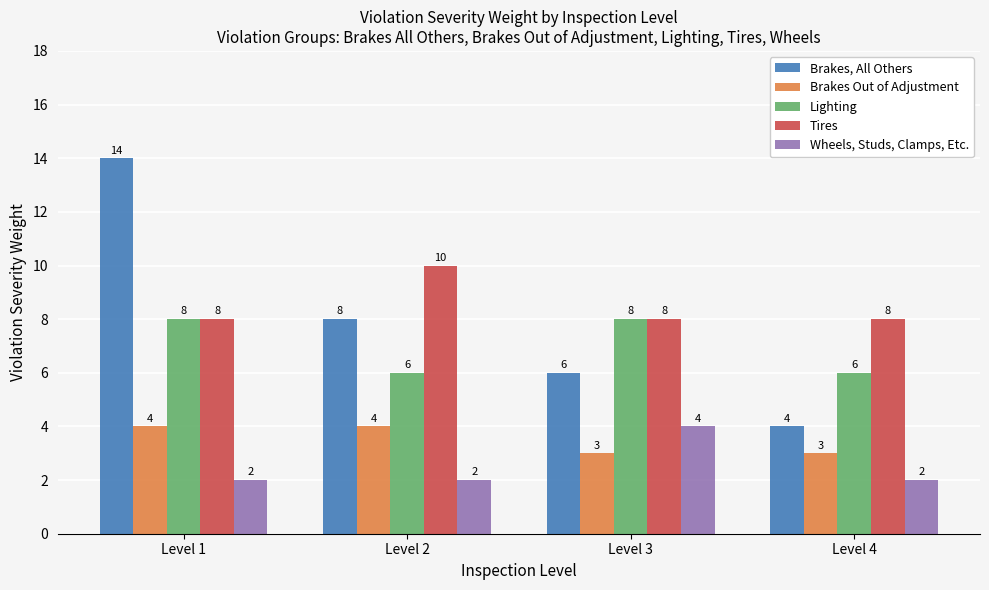

Which series changed the most between Level 2 and Level 4?

Brakes, All Others